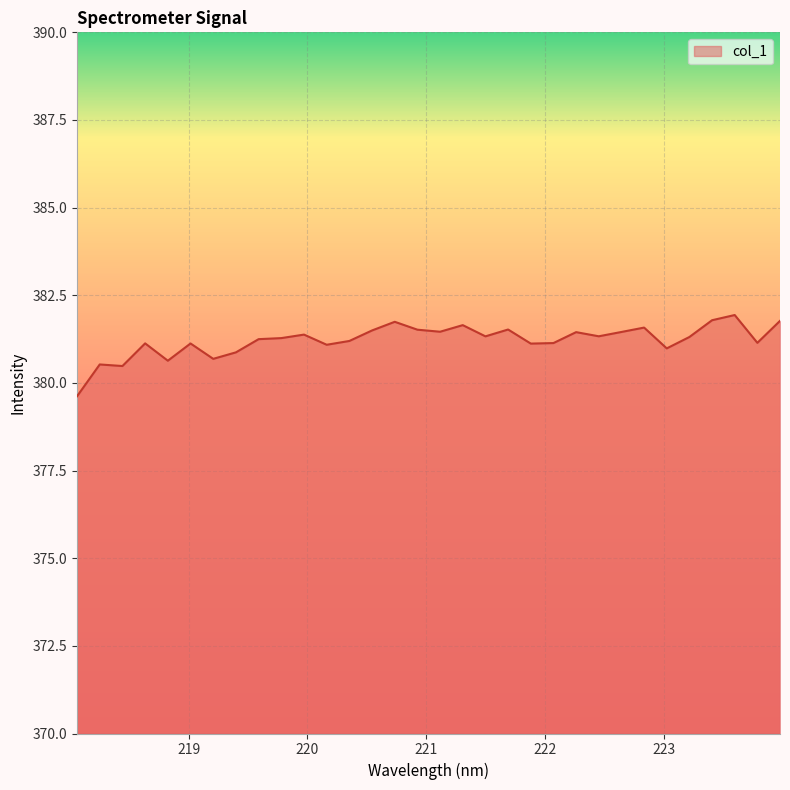

What is the greatest value displayed?

381.9